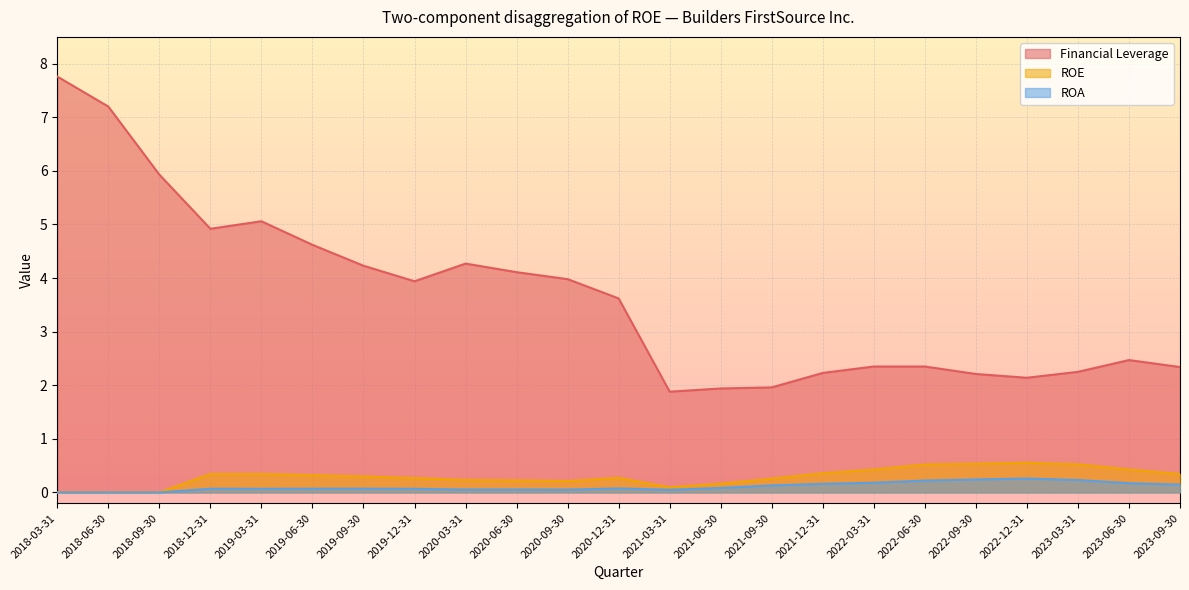

Is it true that Financial Leverage equals 7.8 at 2018-03-31?

True